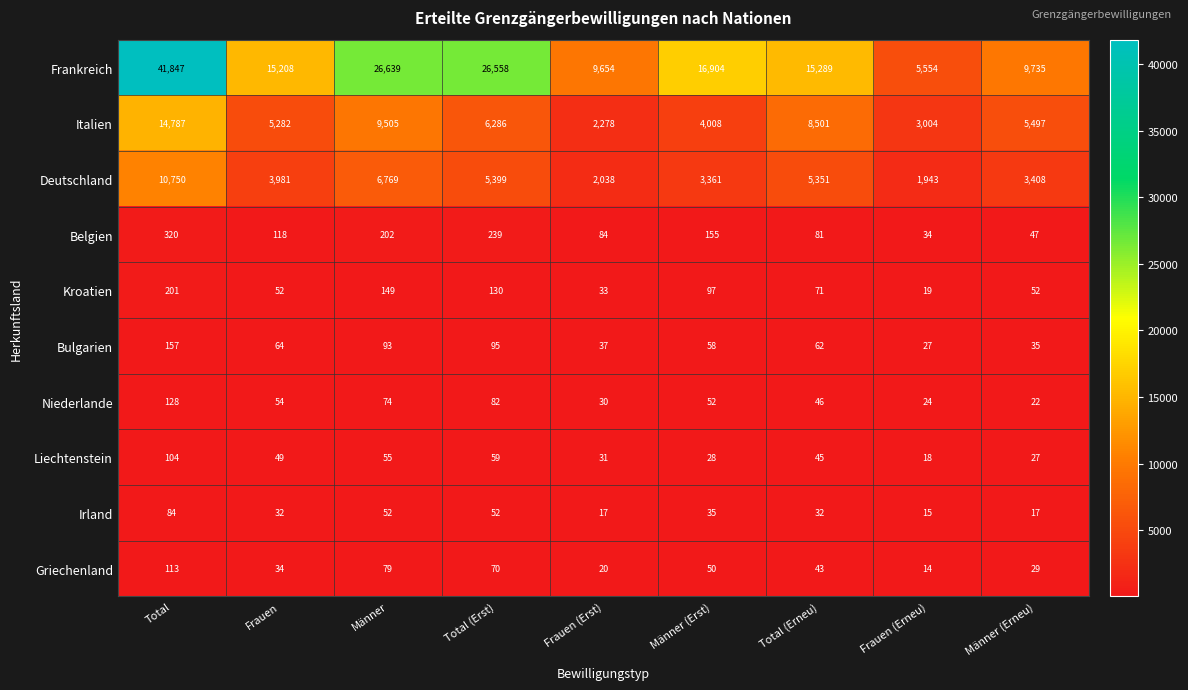

At which category is the sum across all series the highest?

Total